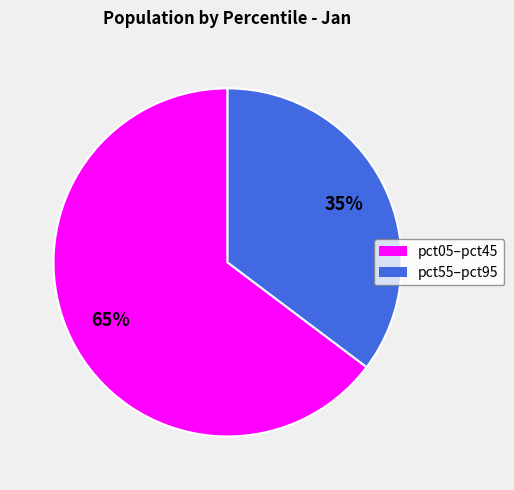

Is there any slice that represents more than half of the pie?

Yes